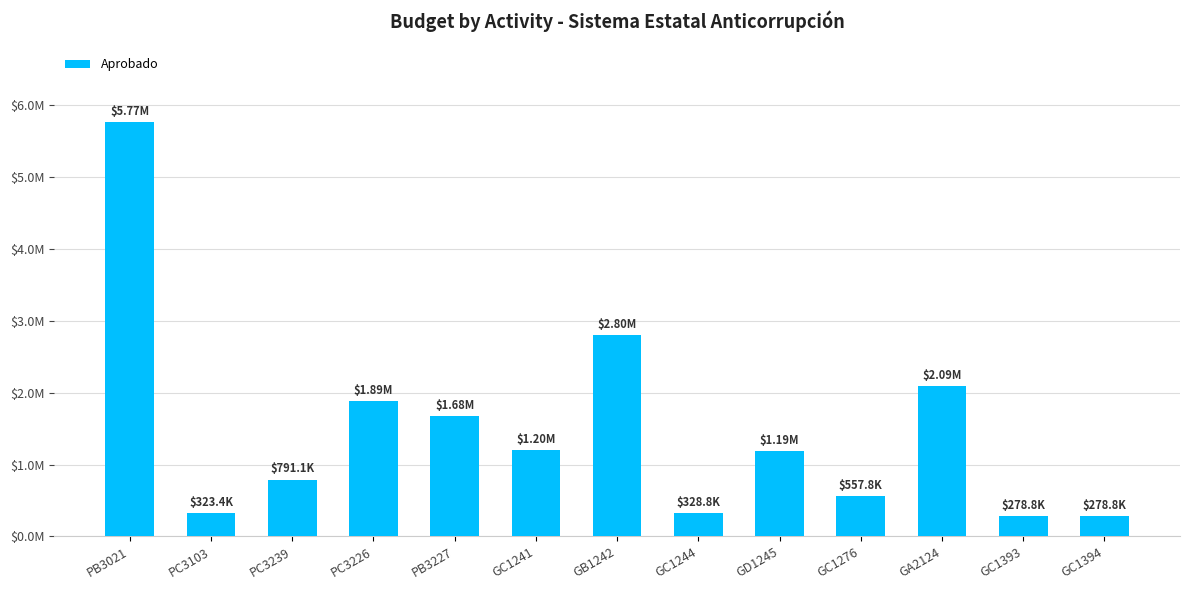

Reading right to left, transcribe all the data shown in this chart.

278812.0	278812.0	2086290.0	557797.5	1191036.0	328820.2	2795851.5	1200068.3	1675461.0	1885830.7	791070.0	323368.1	5769514.0